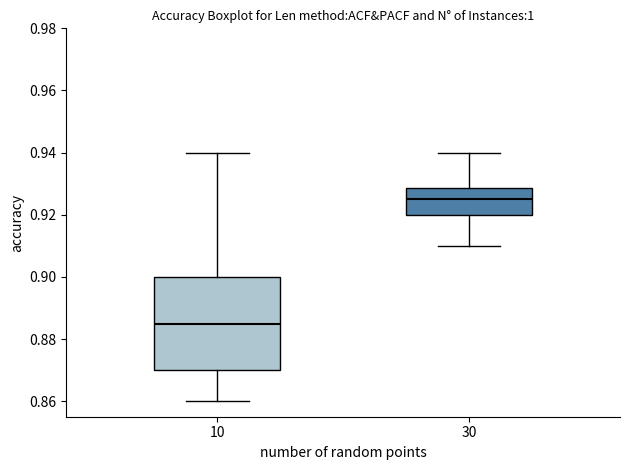

Reading left to right, read every box against the y-axis: the position of its median line, the range the box covers, and the ends of its whiskers. The values are not printed on the chart, so give them approximately, as read against the axis.

10: median 0.886, box 0.870 to 0.900, whiskers 0.860 to 0.940
30: median 0.926, box 0.920 to 0.928, whiskers 0.910 to 0.940